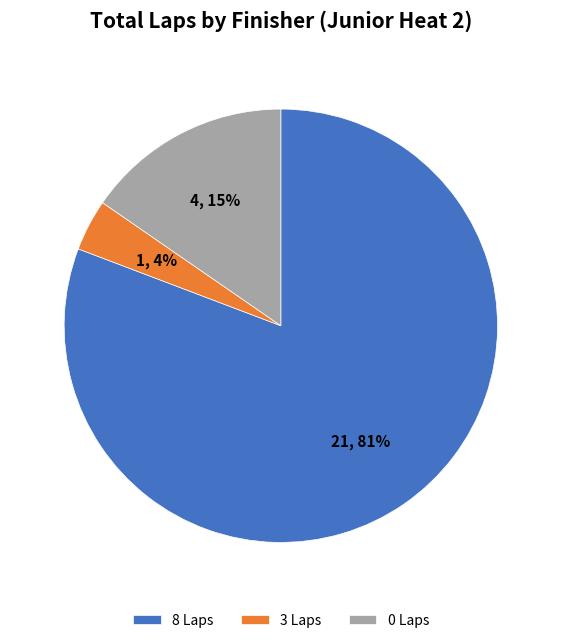

What is the largest slice in the pie chart?

8 Laps